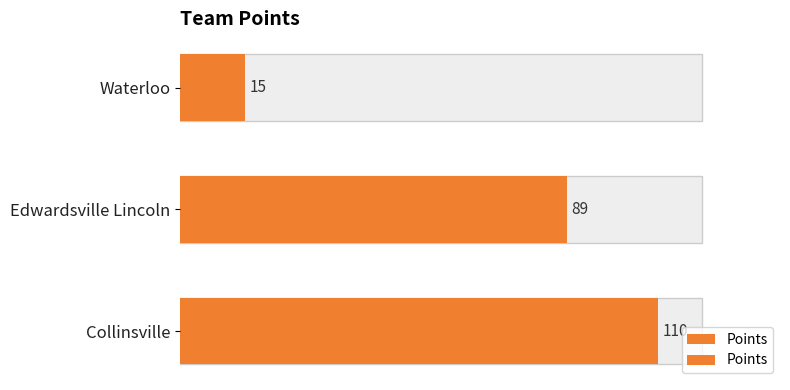

Does the chart contain stacked bars?

No